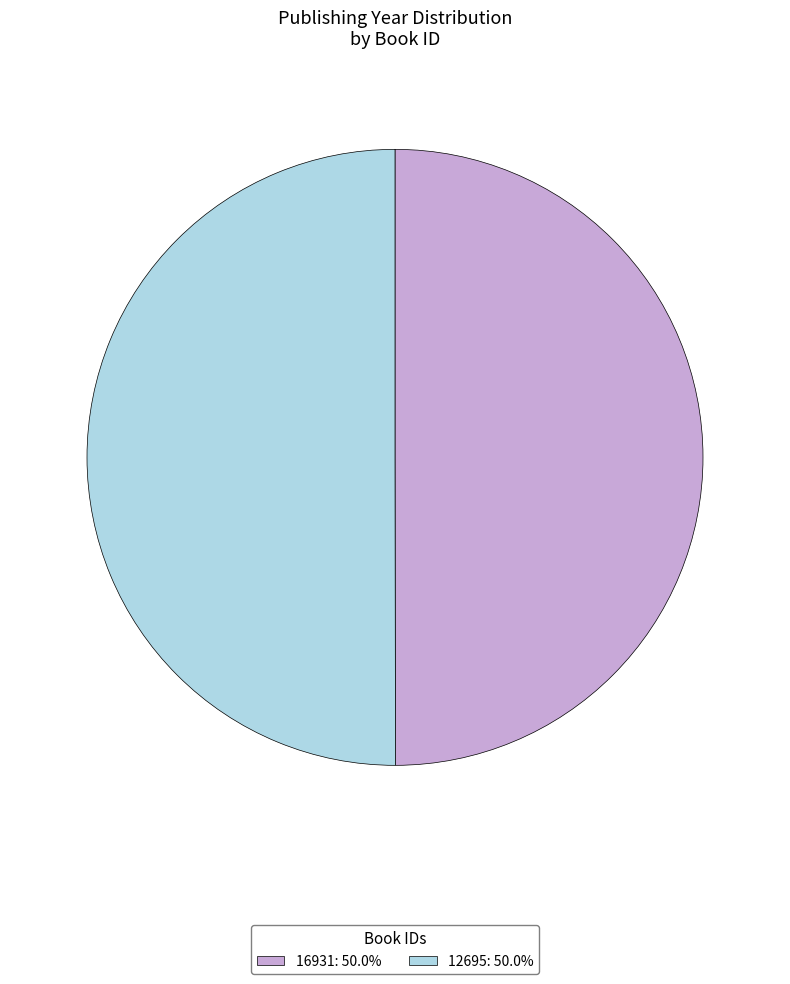

Do 12695 and 16931 together represent more than half of the pie?

Yes